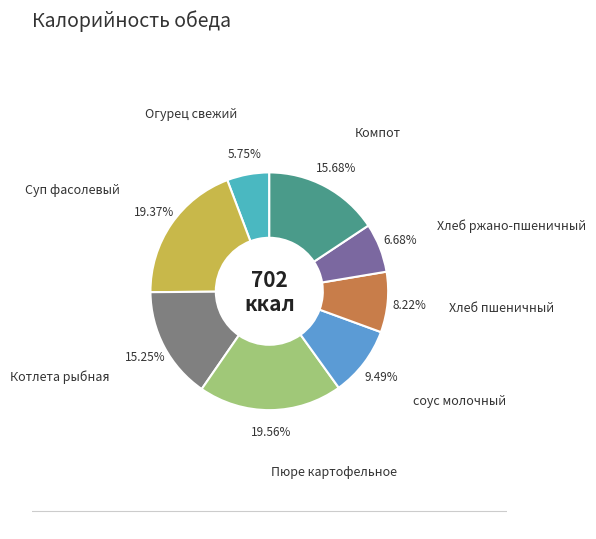

The Компот slice represents 16% of the pie. True or false?

True